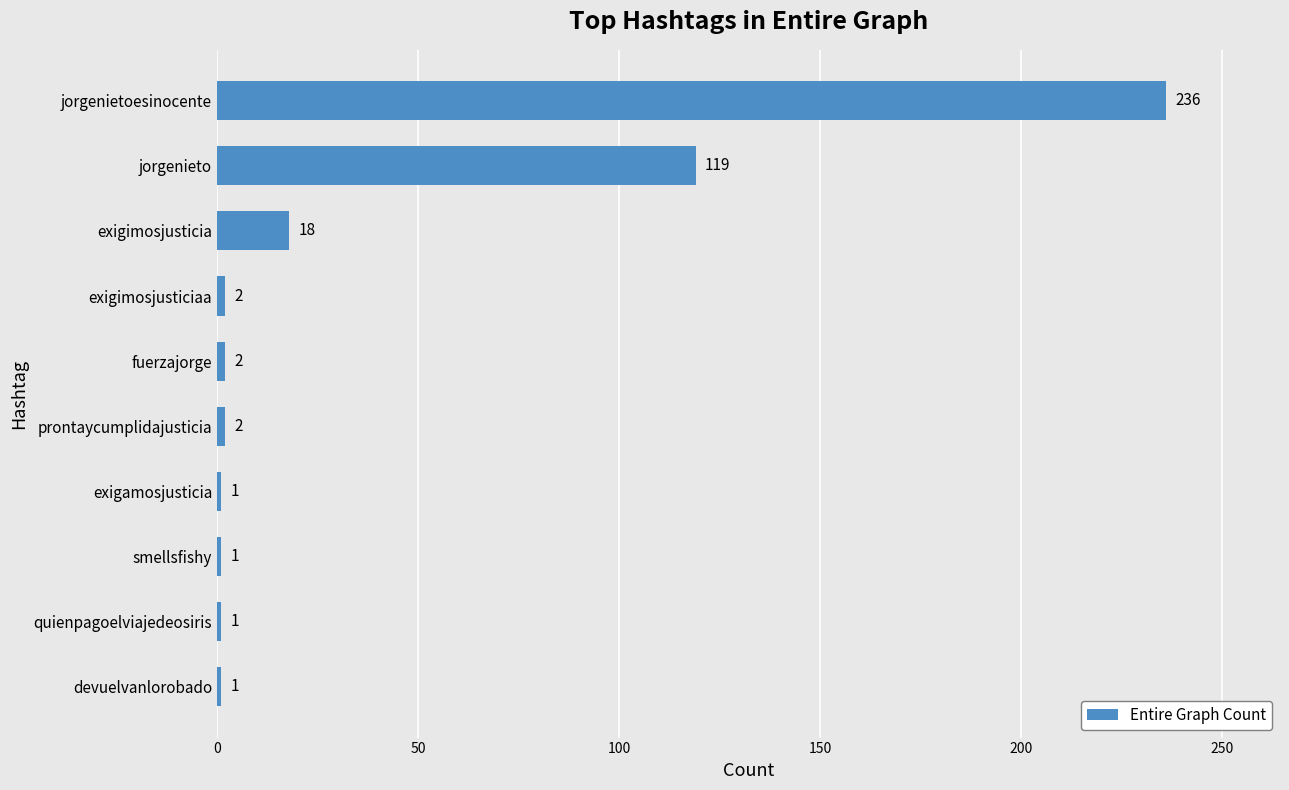

What is the average value?

38